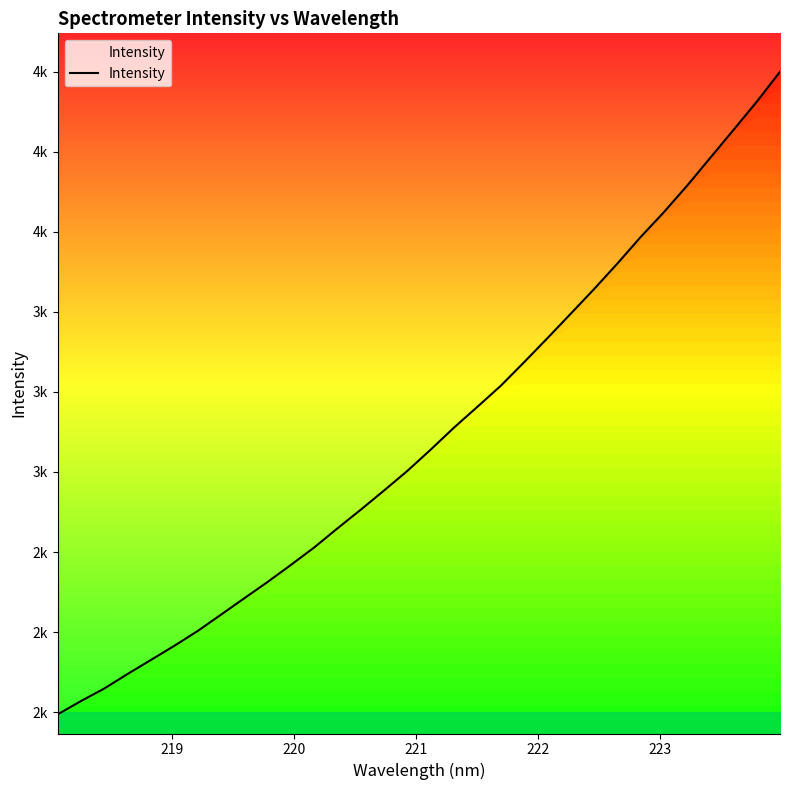

What is the minimum value shown in the chart?

1992.8